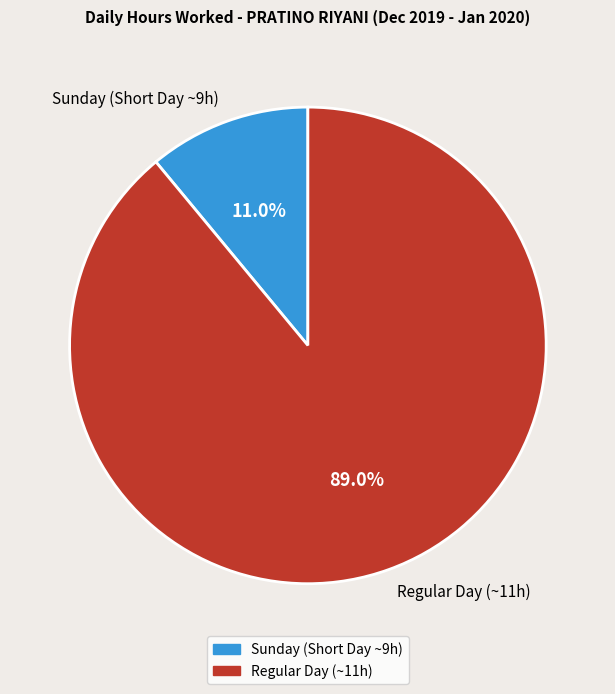

How much of the chart is everything except Regular Day (~11h)?

11.0%